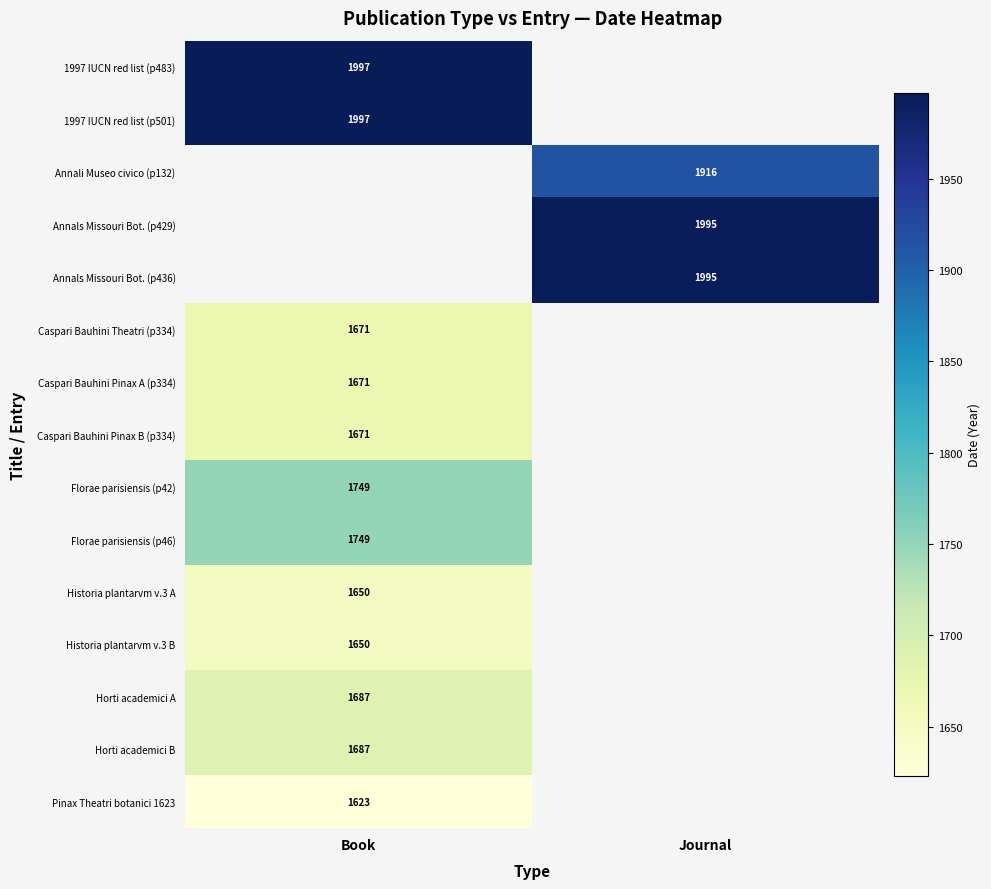

What is the difference between the highest and lowest values at Book?

374.0